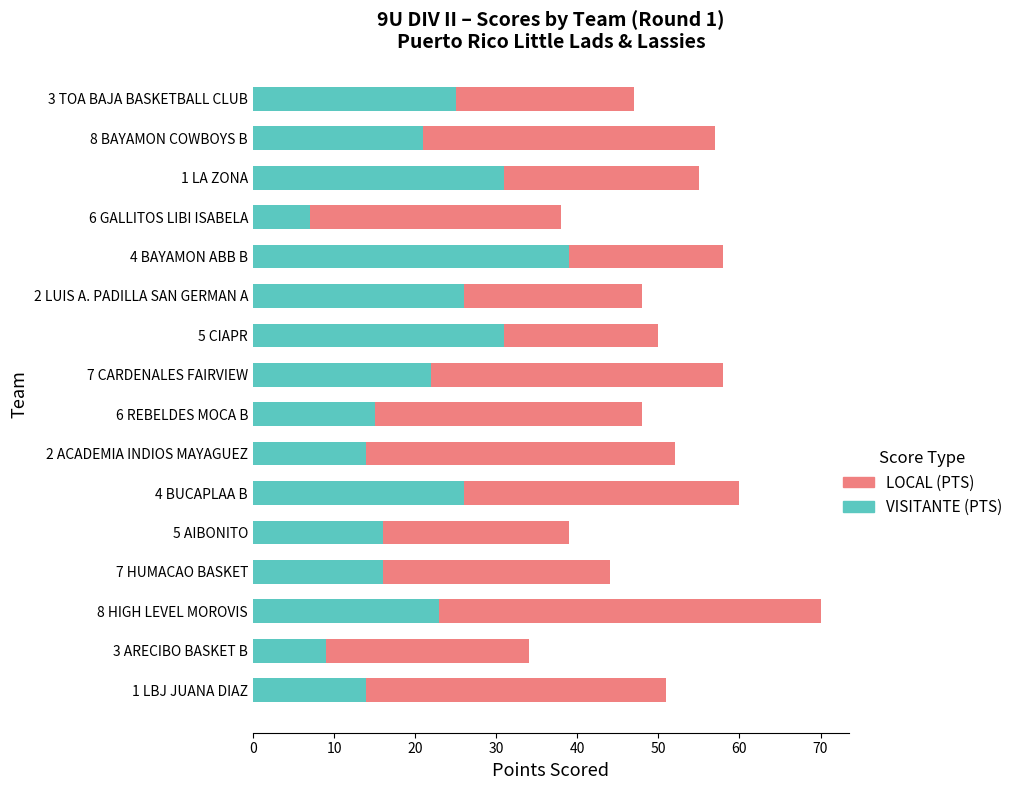

At which category is the sum across all series the highest?

8 HIGH LEVEL MOROVIS